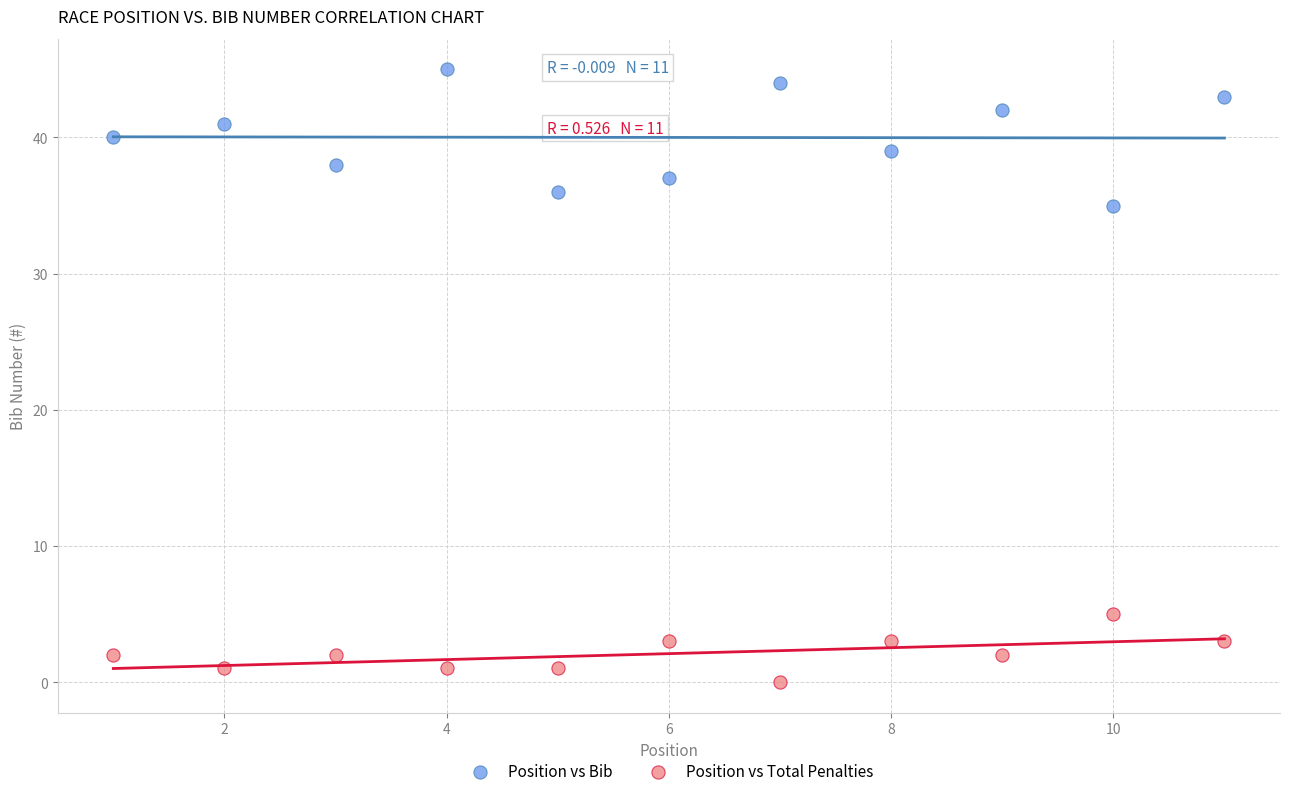

Which series contains the highest Y value?

Position vs Bib